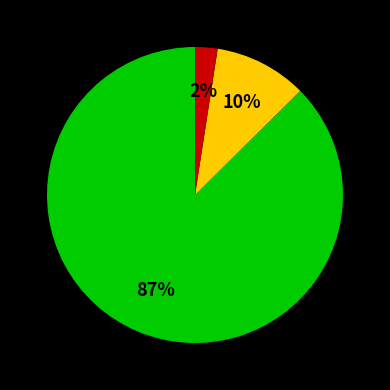

Is there any slice that represents more than half of the pie?

Yes